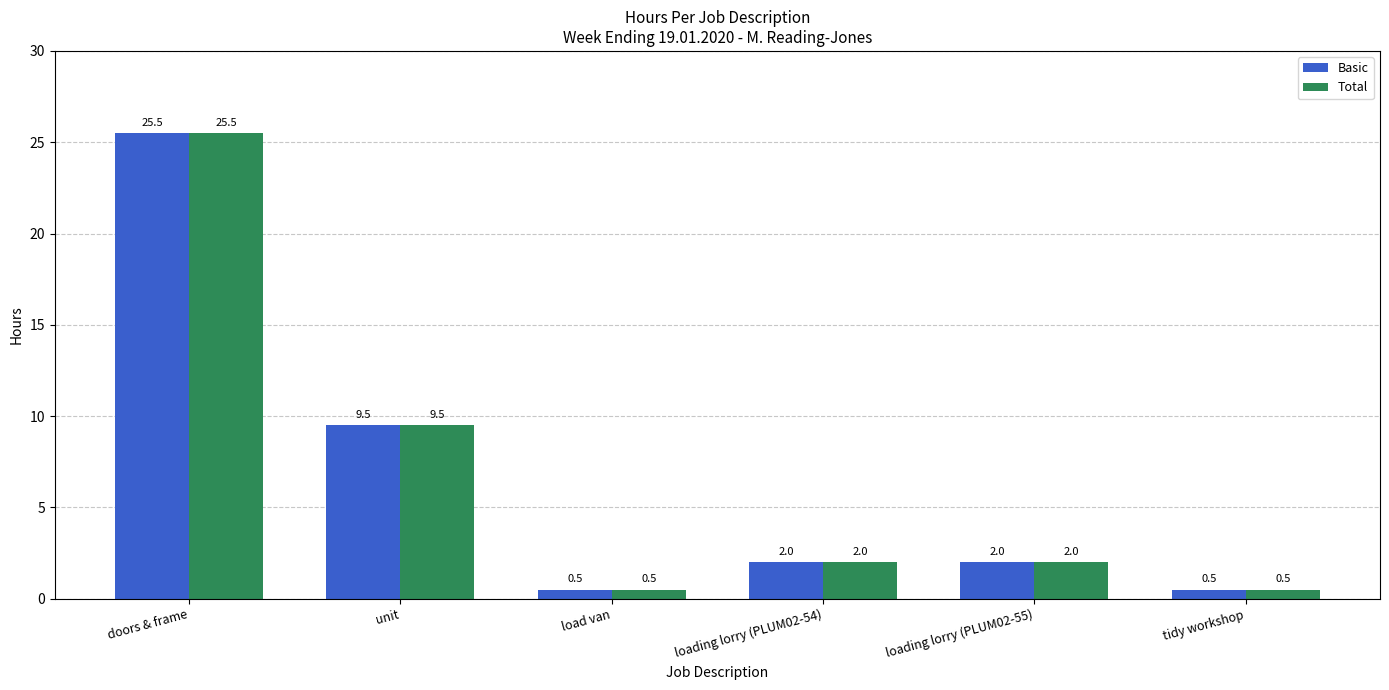

What is the label of the 1st bar from the right?

tidy workshop